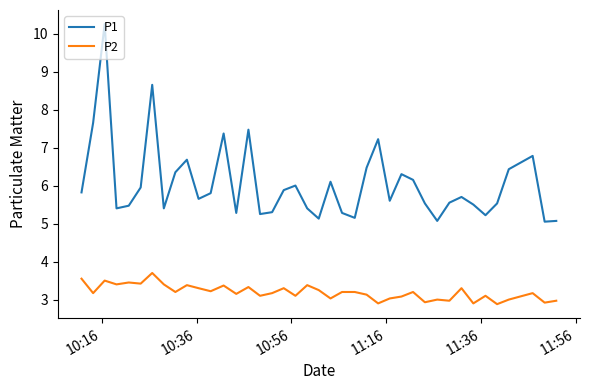

What is the average value of the P1 series?

6.0